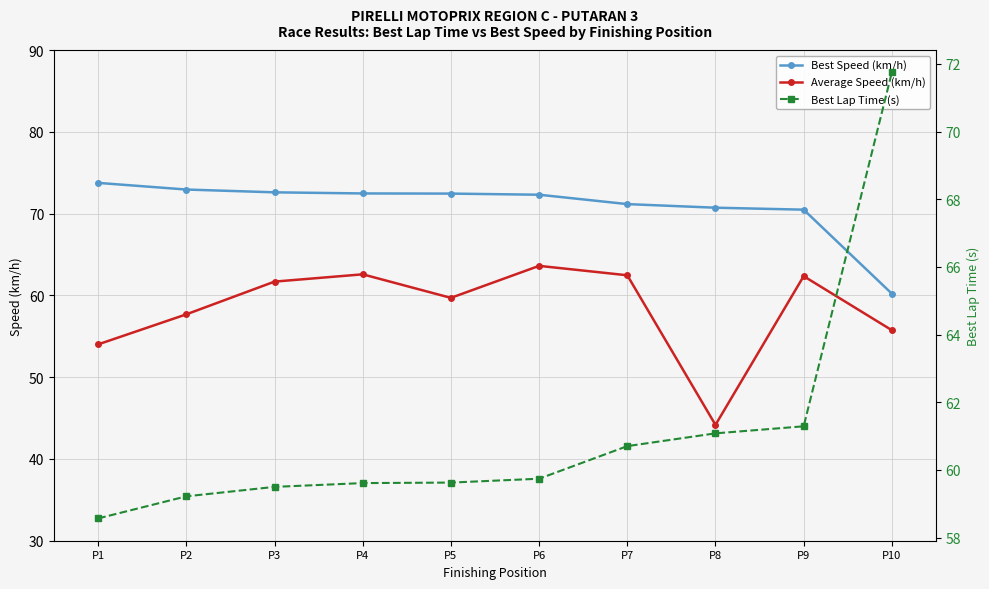

Reading left to right, transcribe all the data shown in this chart.

Best Speed (km/h): P1=73.8	P2=72.9	P3=72.6	P4=72.5	P5=72.5	P6=72.3	P7=71.2	P8=70.7	P9=70.5	P10=60.2
Average Speed (km/h): P1=54.0	P2=57.7	P3=61.7	P4=62.6	P5=59.7	P6=63.6	P7=62.5	P8=44.2	P9=62.4	P10=55.7
Best Lap Time (s): P1=58.6	P2=59.2	P3=59.5	P4=59.6	P5=59.6	P6=59.7	P7=60.7	P8=61.1	P9=61.3	P10=71.7